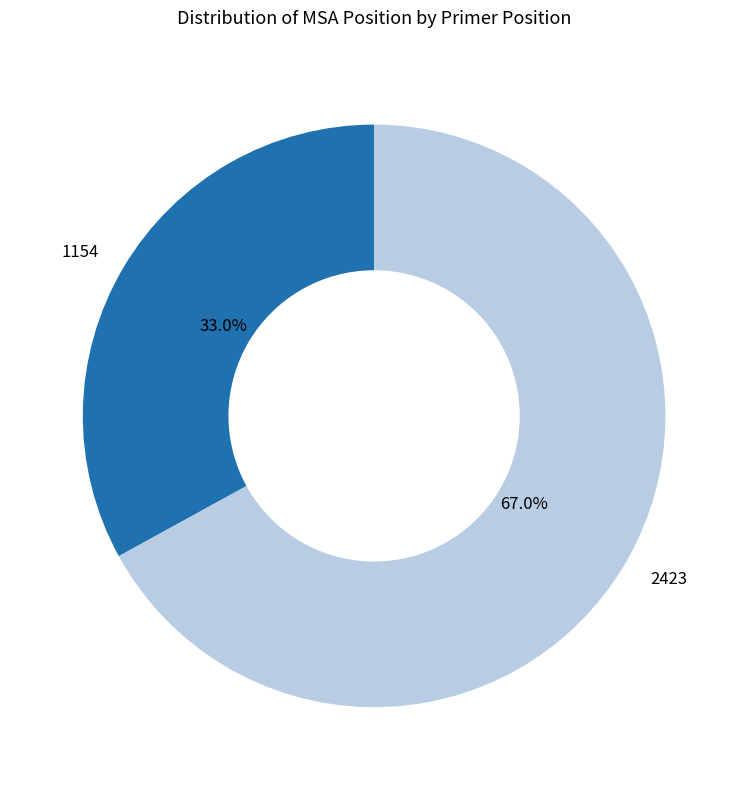

How many segments does this pie chart have?

2